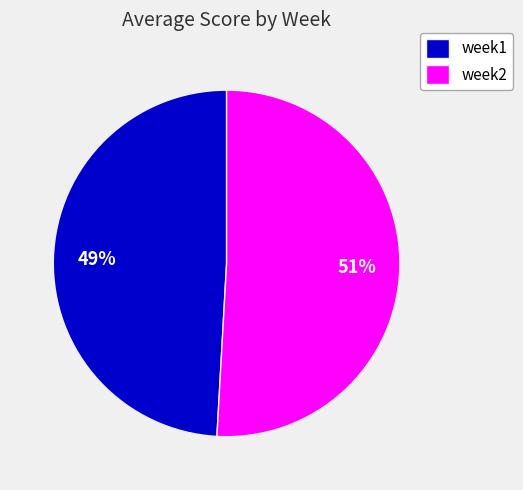

To the nearest percent, what portion does week1 represent?

49%